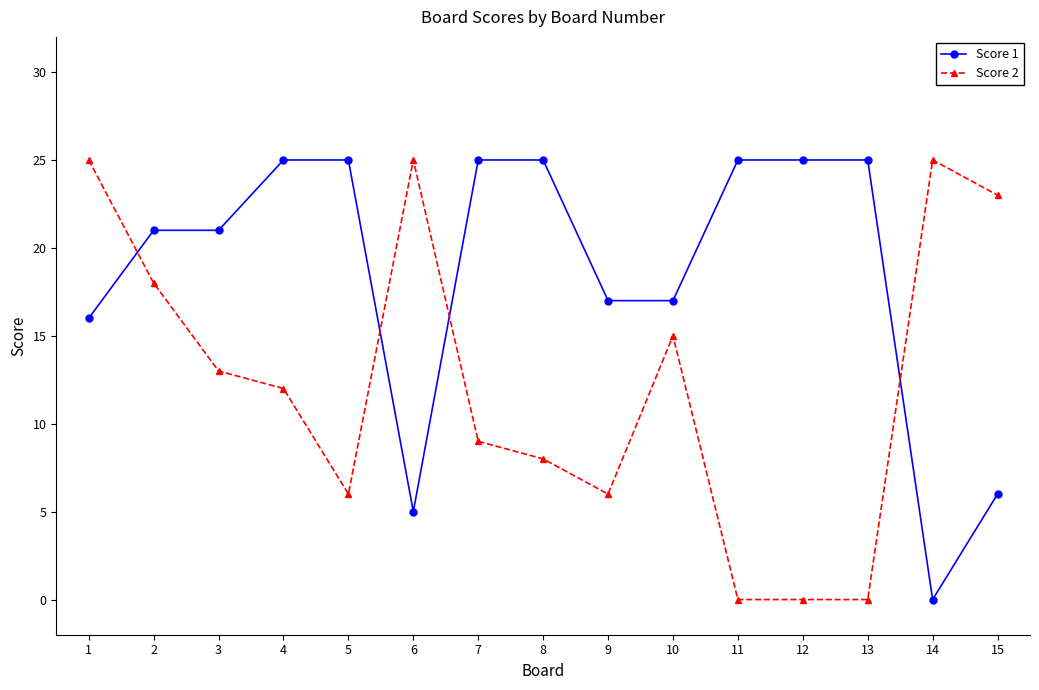

Between 6 and 14, which series saw the biggest shift?

Score 1